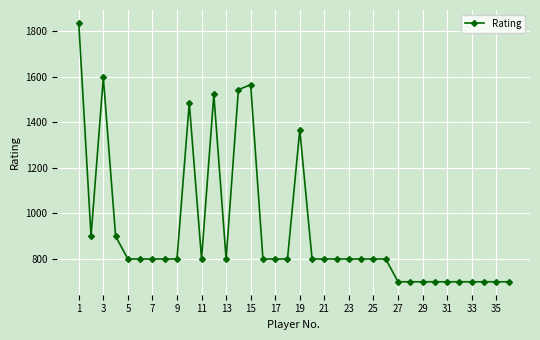

What is the minimum value shown in the chart?

700